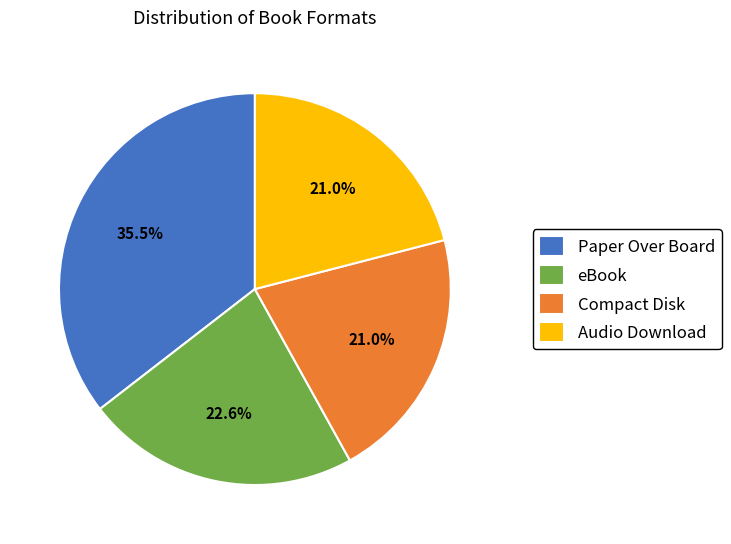

What is the largest slice in the pie chart?

Paper Over Board